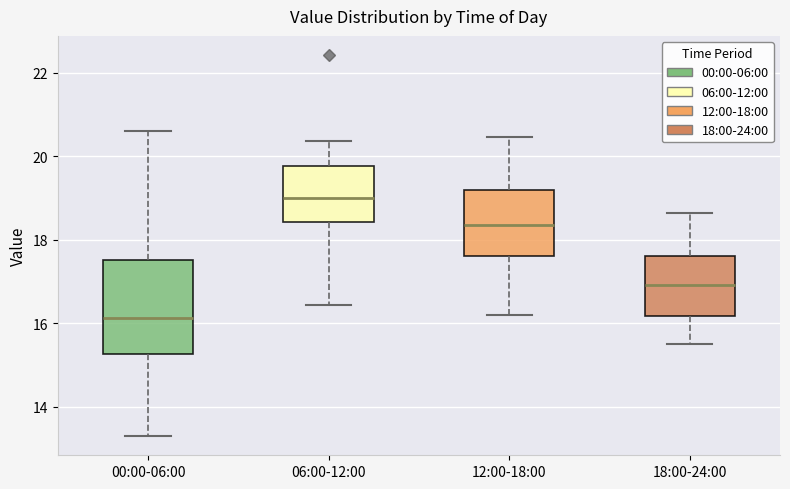

Reading left to right, read every box against the y-axis: the position of its median line, the range the box covers, and the ends of its whiskers. The values are not printed on the chart, so give them approximately, as read against the axis.

00:00-06:00: median 16.2, box 15.2 to 17.6, whiskers 13.4 to 20.6
06:00-12:00: median 19.0, box 18.4 to 19.8, whiskers 16.4 to 20.4
12:00-18:00: median 18.4, box 17.6 to 19.2, whiskers 16.2 to 20.4
18:00-24:00: median 17.0, box 16.2 to 17.6, whiskers 15.6 to 18.6